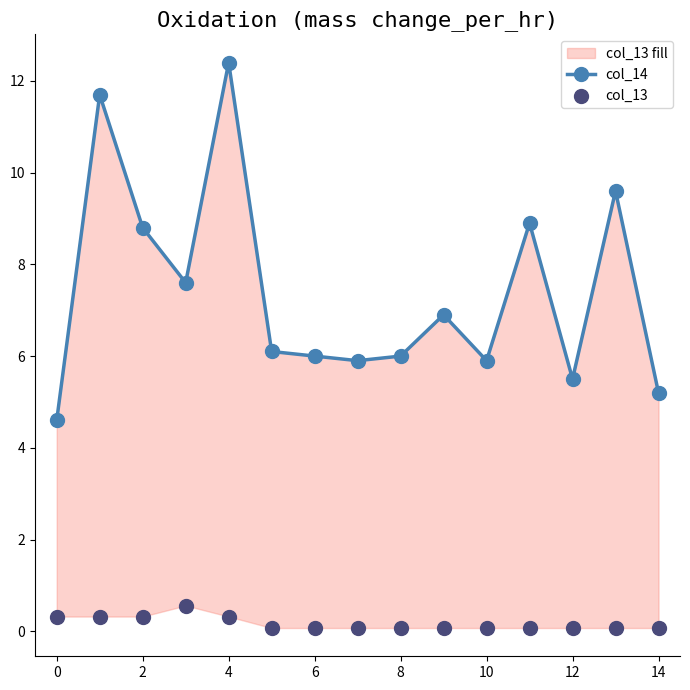

Which series has the largest total across all categories?

col_14